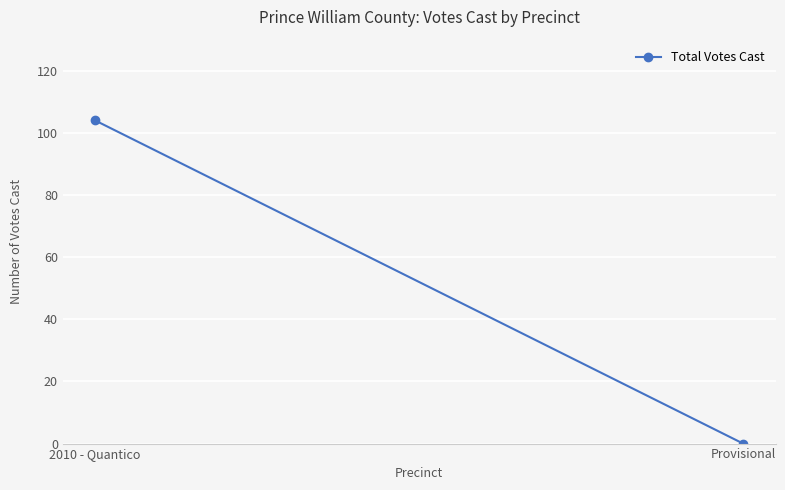

Which has a higher value, Provisional or 2010 - Quantico?

2010 - Quantico